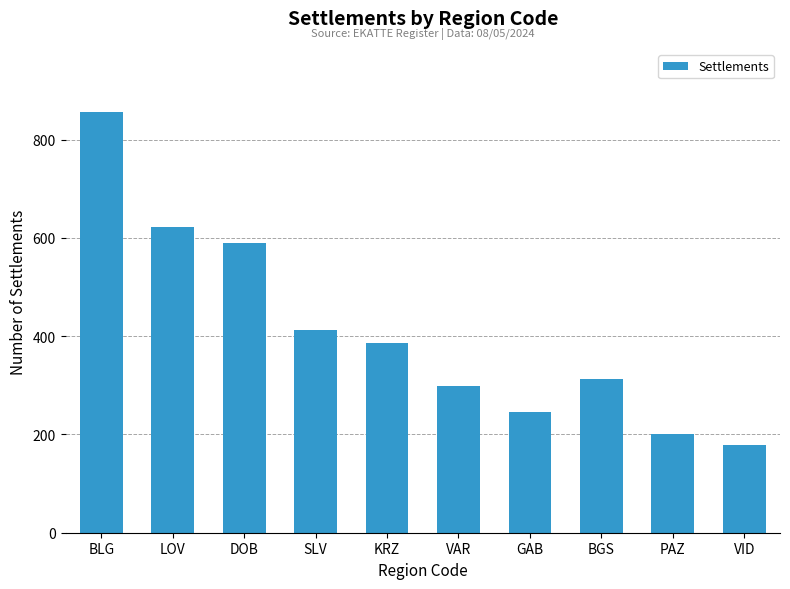

The value at DOB is 402. True or false?

False